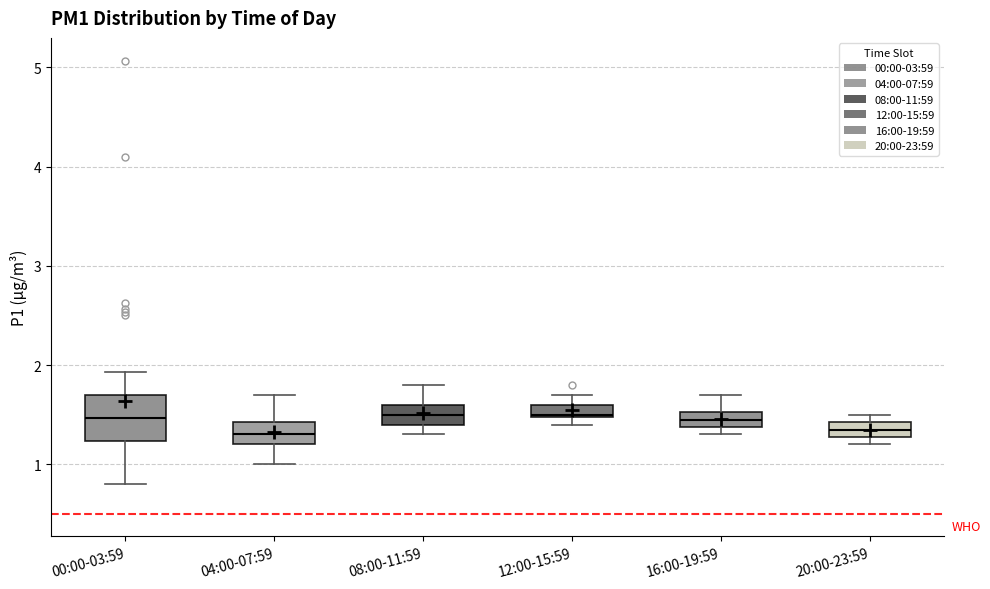

Where is the lower edge of the box for 12:00-15:59 on the y-axis? The values are not printed on the chart, so give them approximately, as read against the axis.

1.5